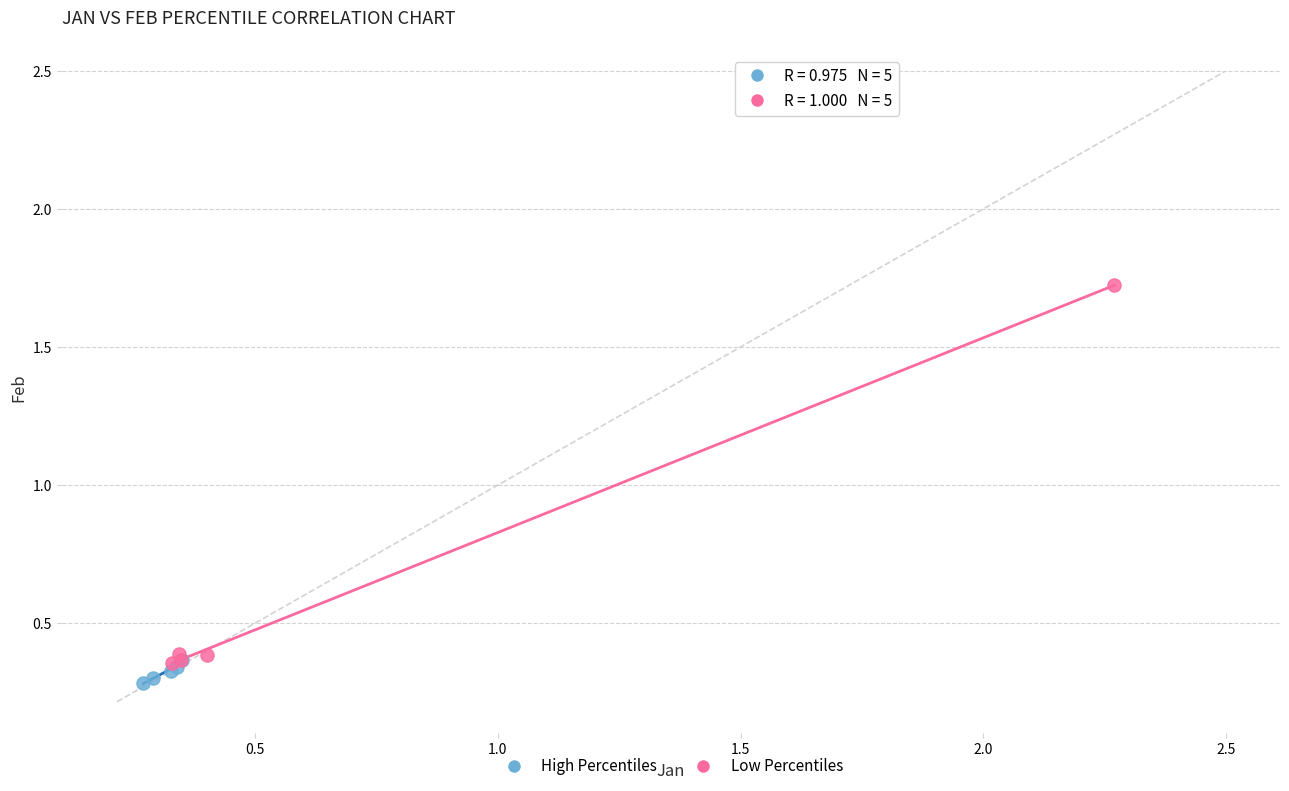

Which series reaches the maximum Y coordinate?

Low Percentiles